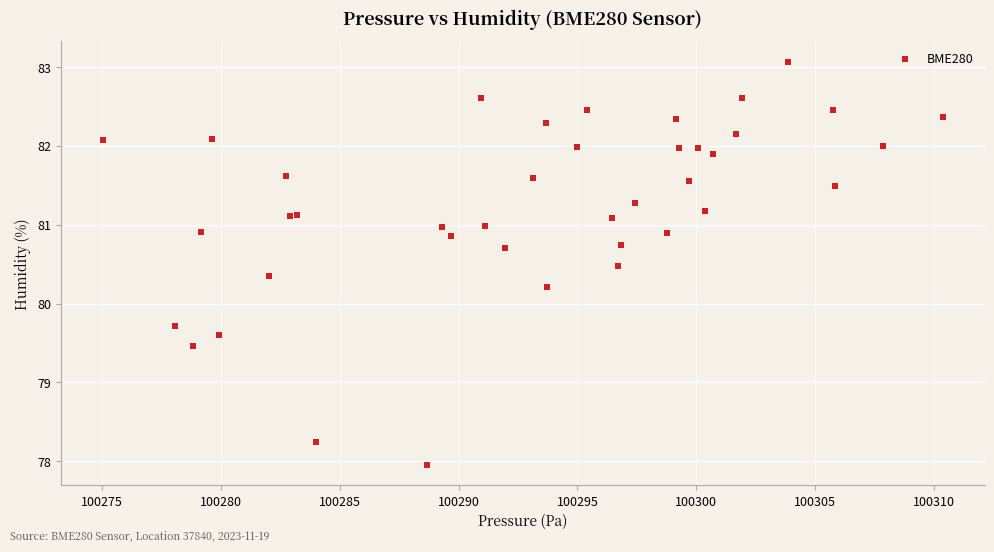

What Y value in the scatter plot is closest to 80?

80.2